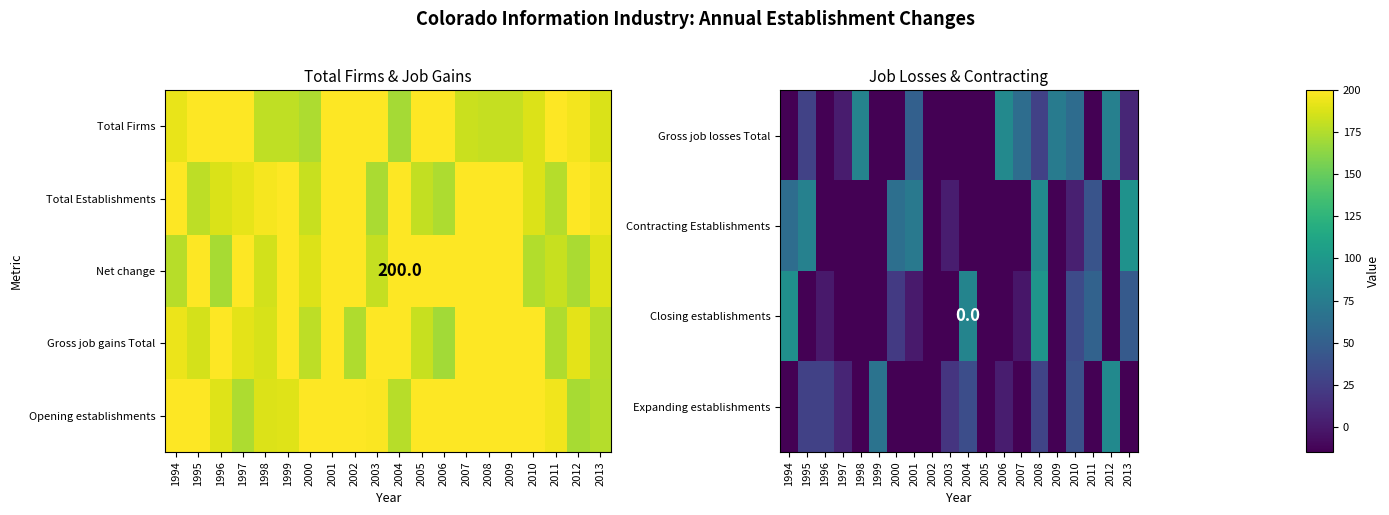

At which label is Contracting Establishments closest to 39?

2011